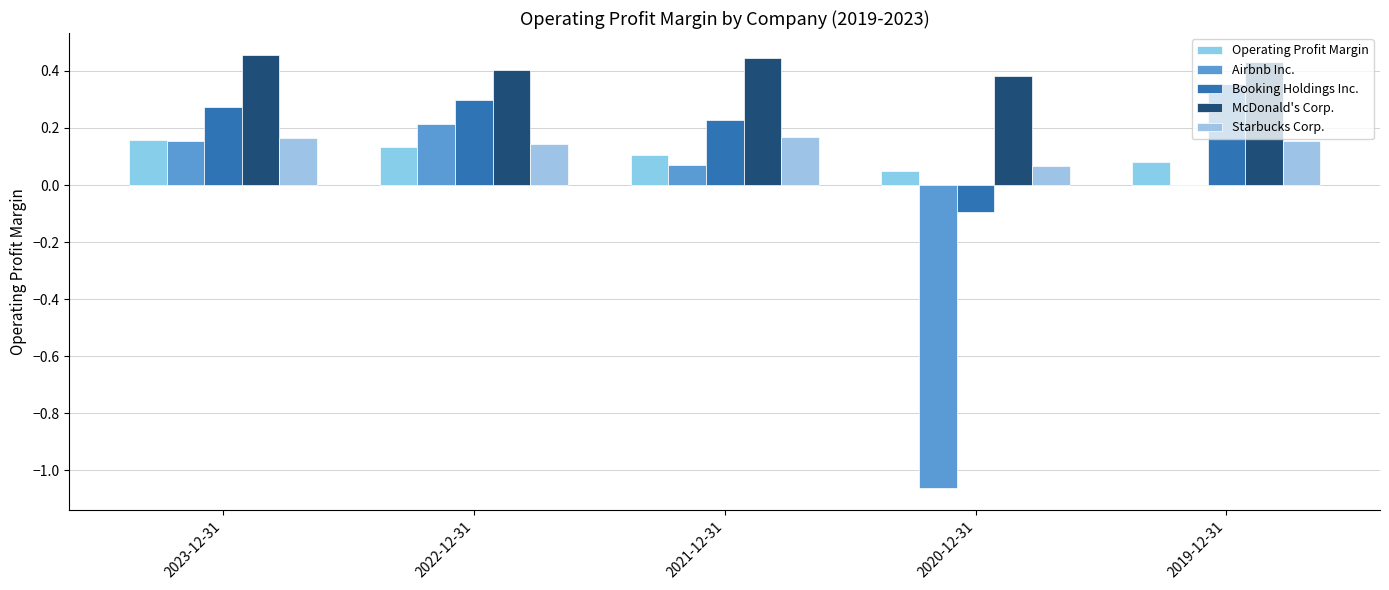

At which label is Starbucks Corp. closest to 0?

2020-12-31